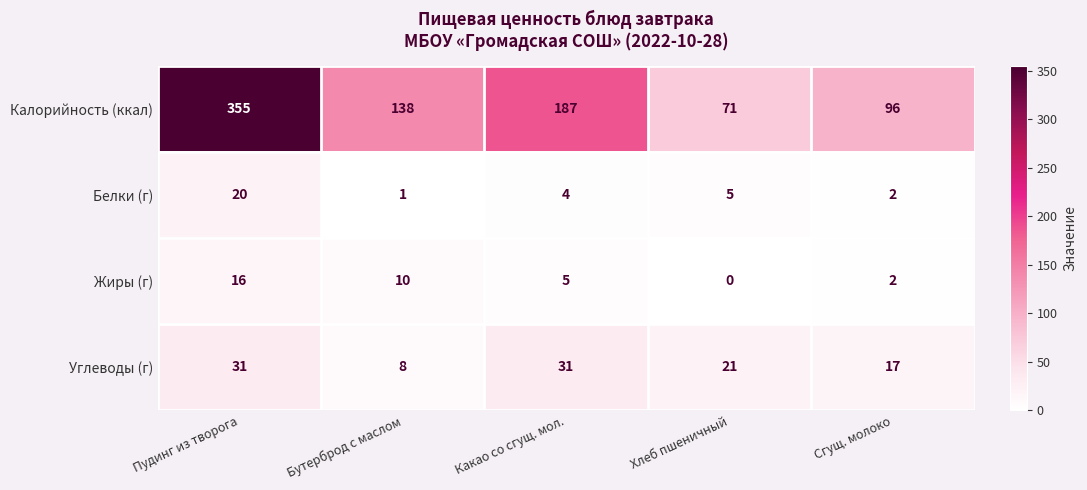

Reading left to right, extract all data points from this chart.

Калорийность (ккал): Пудинг из творога=355	Бутерброд с маслом=138	Какао со сгущ. мол.=187	Хлеб пшеничный=71	Сгущ. молоко=96
Белки (г): Пудинг из творога=20	Бутерброд с маслом=1	Какао со сгущ. мол.=4	Хлеб пшеничный=5	Сгущ. молоко=2
Жиры (г): Пудинг из творога=16	Бутерброд с маслом=10	Какао со сгущ. мол.=5	Хлеб пшеничный=0	Сгущ. молоко=2
Углеводы (г): Пудинг из творога=31	Бутерброд с маслом=8	Какао со сгущ. мол.=31	Хлеб пшеничный=21	Сгущ. молоко=17